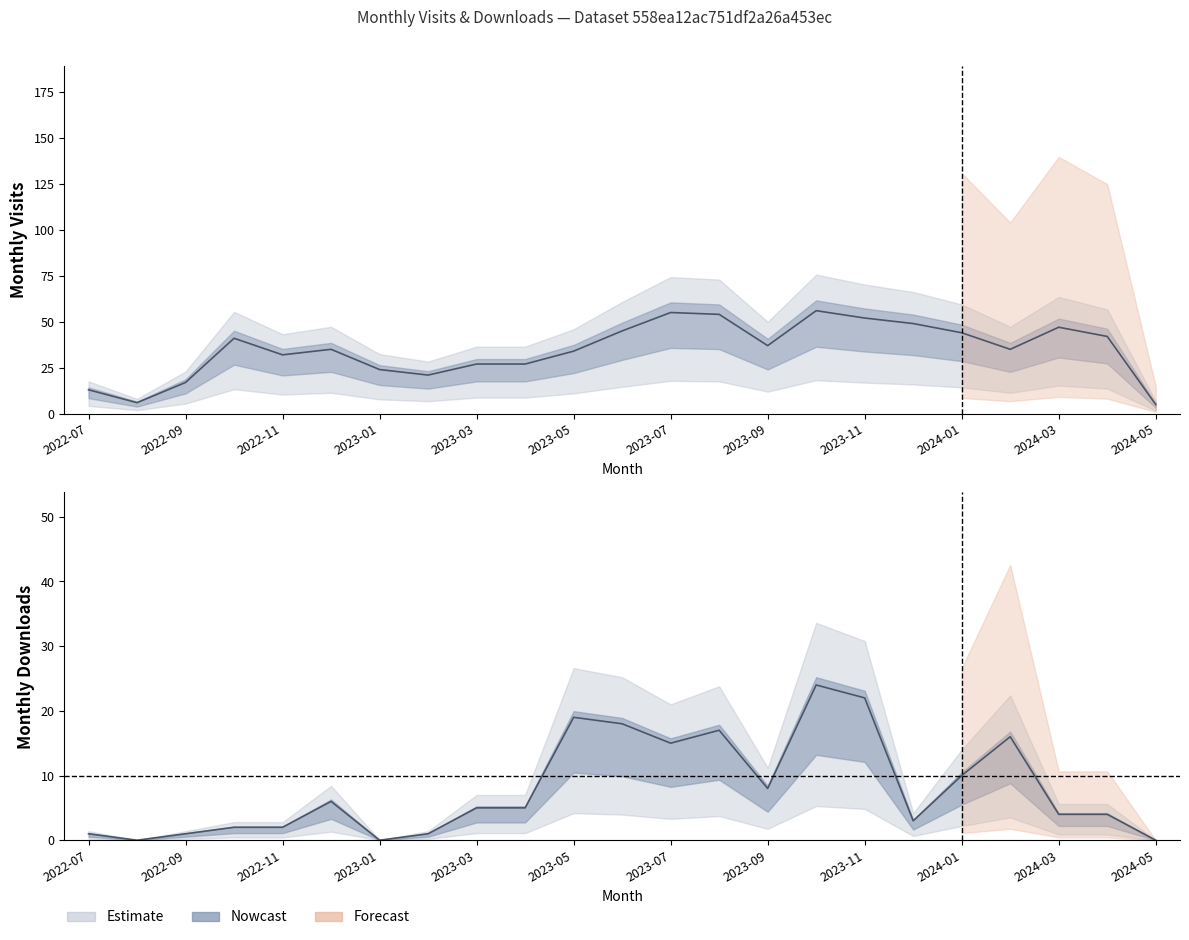

Between 2024-01 and 2023-05, which is larger?

2024-01